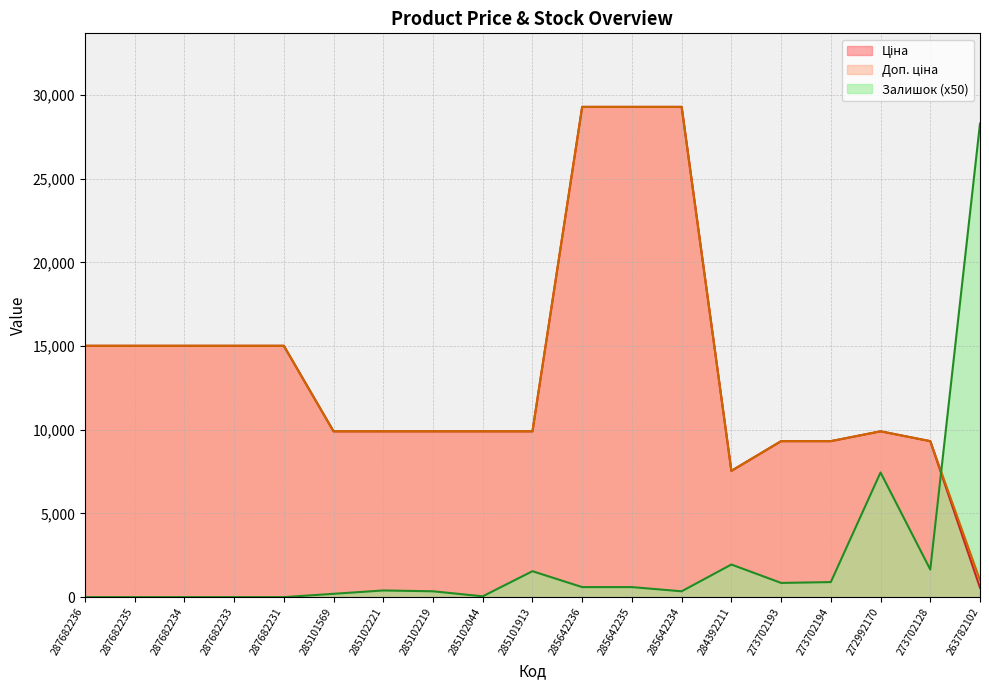

The Ціна series shows 9908.5 at 285102044. True or false?

True